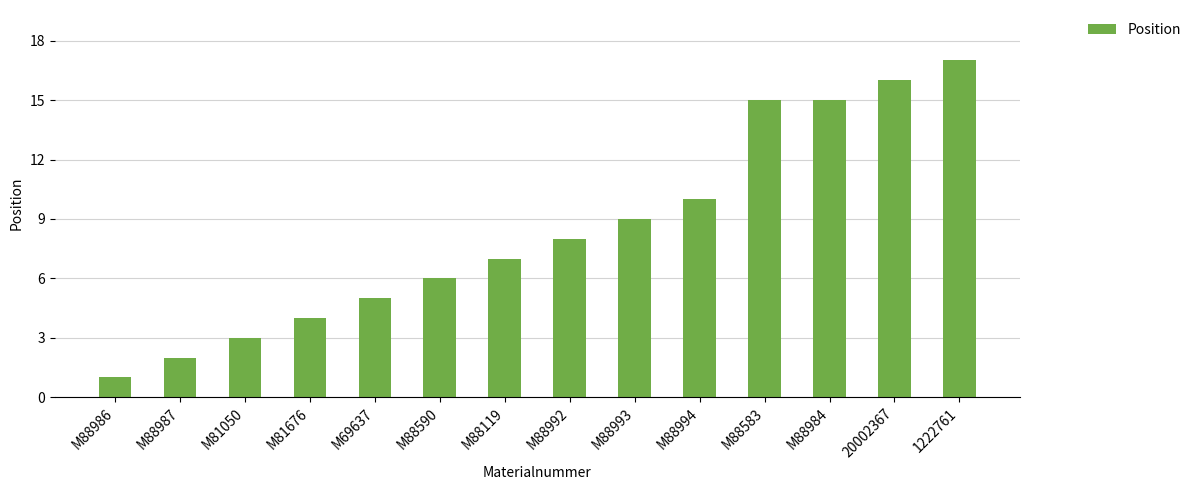

What is the change in value from M88984 to 20002367?

+1